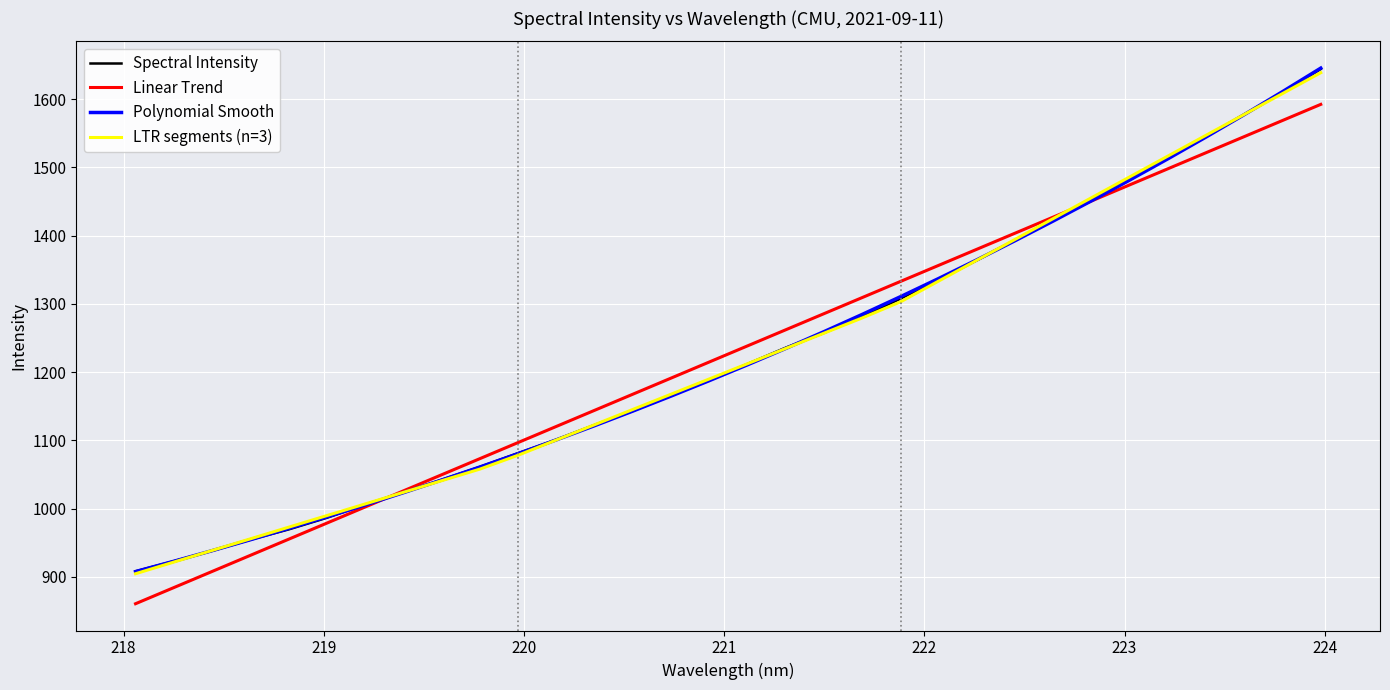

List the labels in order of value, smallest first.

218.0596, 218.2508, 218.442, 218.6332, 218.8244, 219.0156, 219.2067, 219.3979, 219.589, 219.7801, 219.9712, 220.1623, 220.3533, 220.5444, 220.7354, 220.9264, 221.1174, 221.3083, 221.4993, 221.6902, 221.8812, 222.0721, 222.263, 222.4538, 222.6447, 222.8355, 223.0264, 223.2172, 223.408, 223.5987, 223.7895, 223.9802